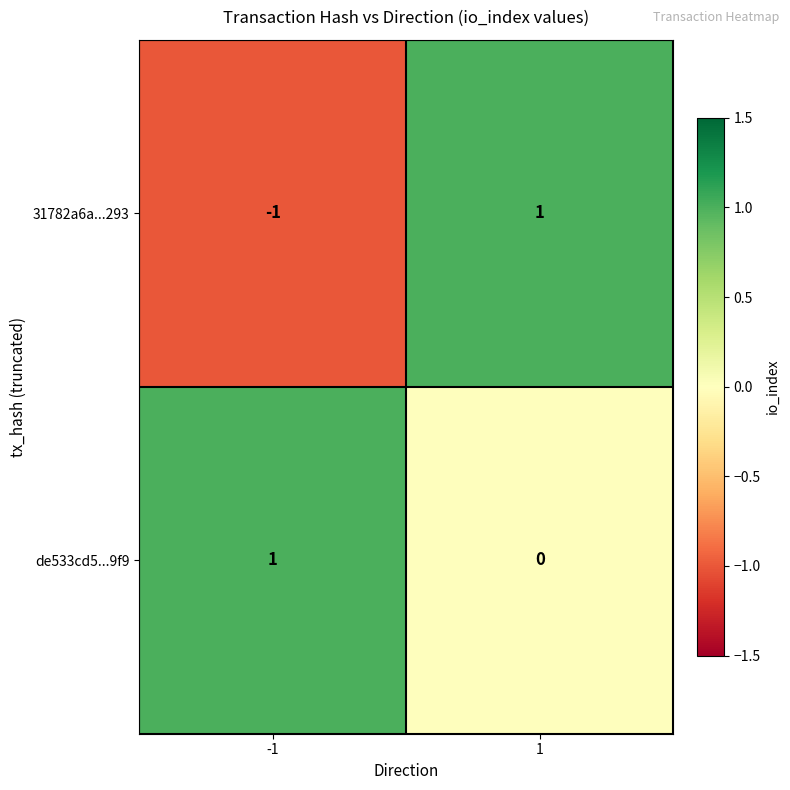

The value of 31782a6a...293 at -1 is -1. True or false?

True